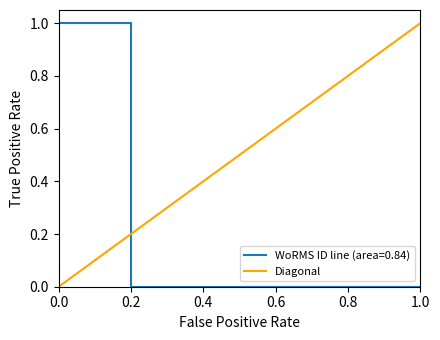

True or false: WoRMS ID line (area=0.84) has a value of 0 at 1.0.

True